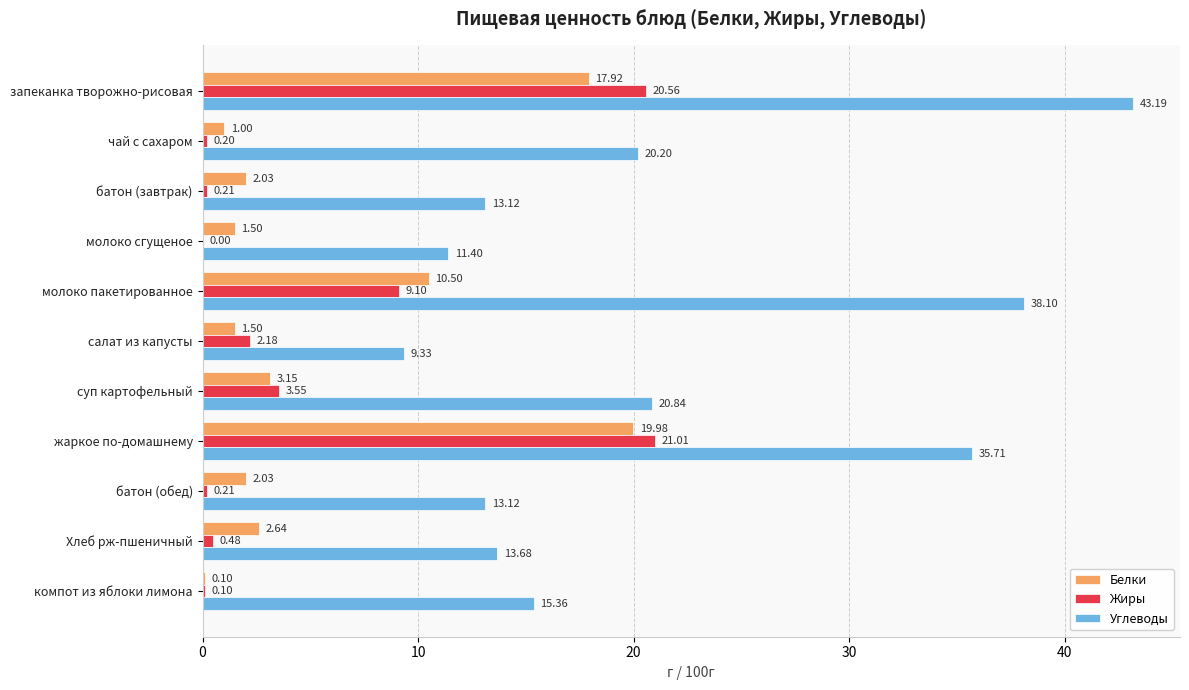

What are all the series names shown in the legend?

Белки, Жиры, Углеводы